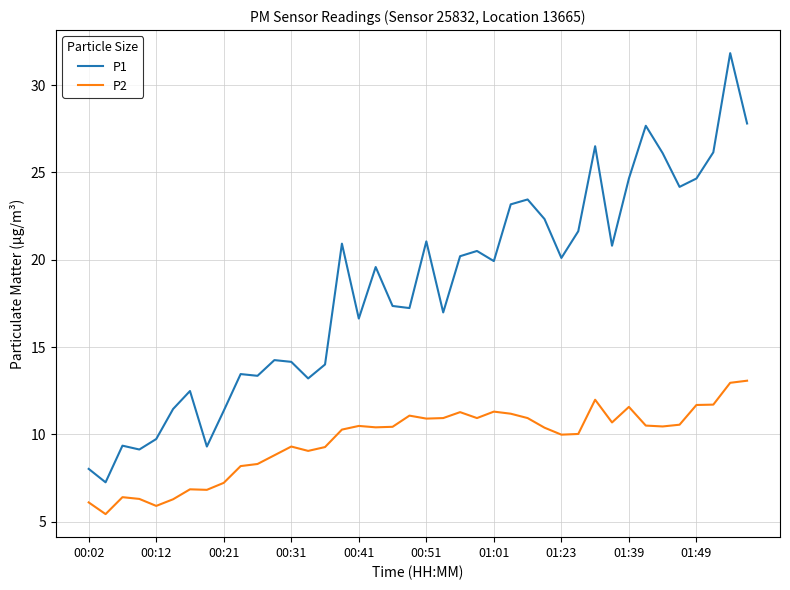

What is the greatest value displayed?

31.8